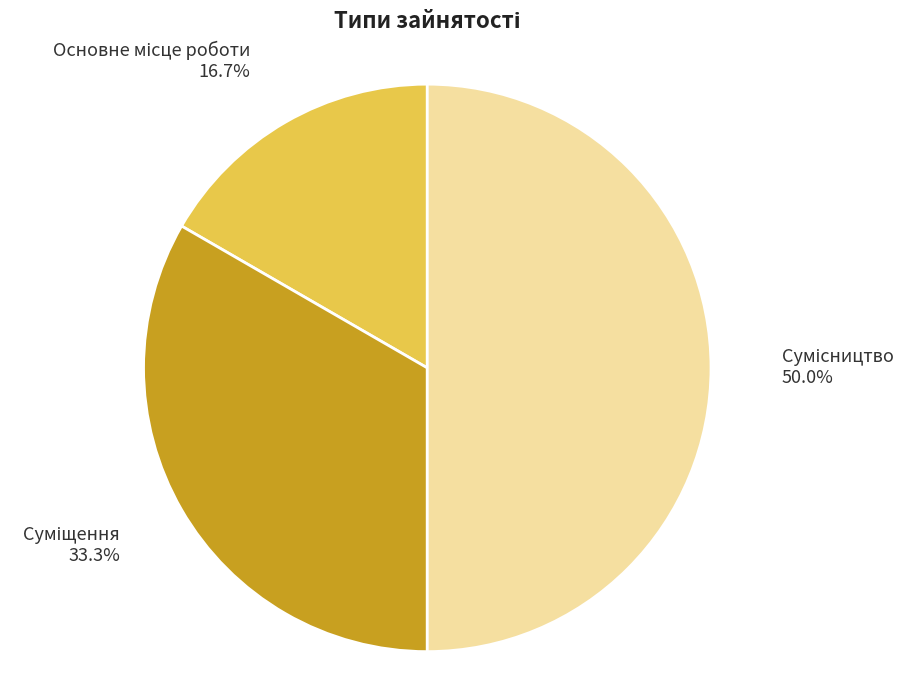

To the nearest percent, what is the difference between the largest and smallest slice percentages?

33%